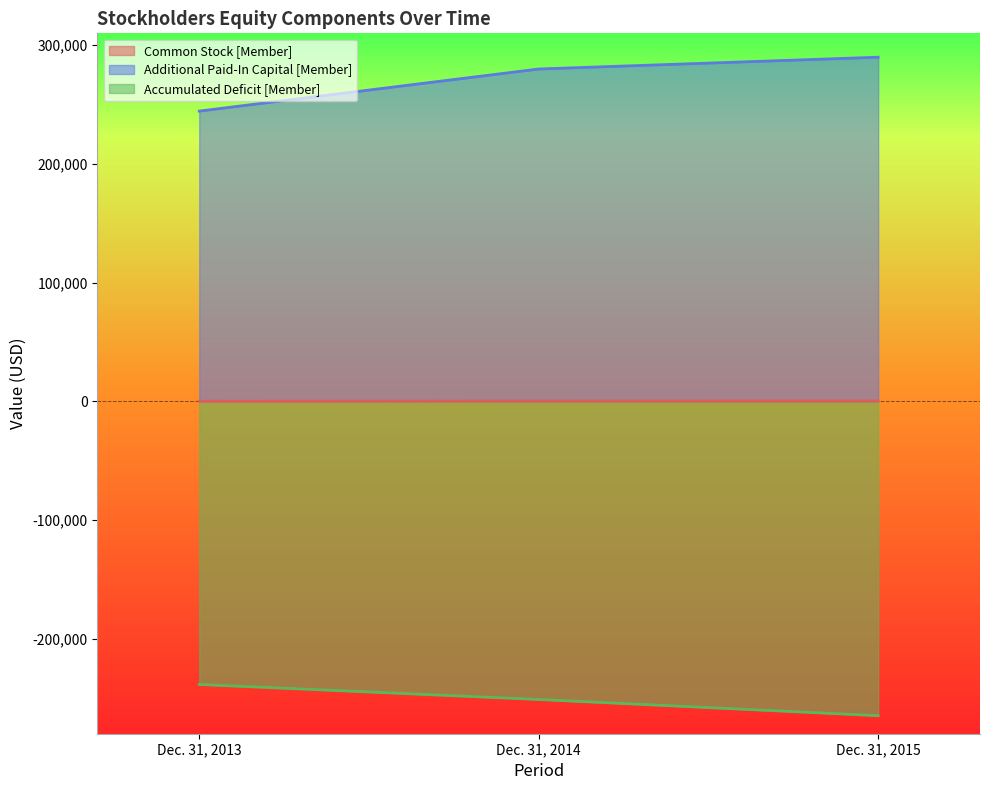

What is the difference between the highest and lowest values at Dec. 31, 2013?

483003